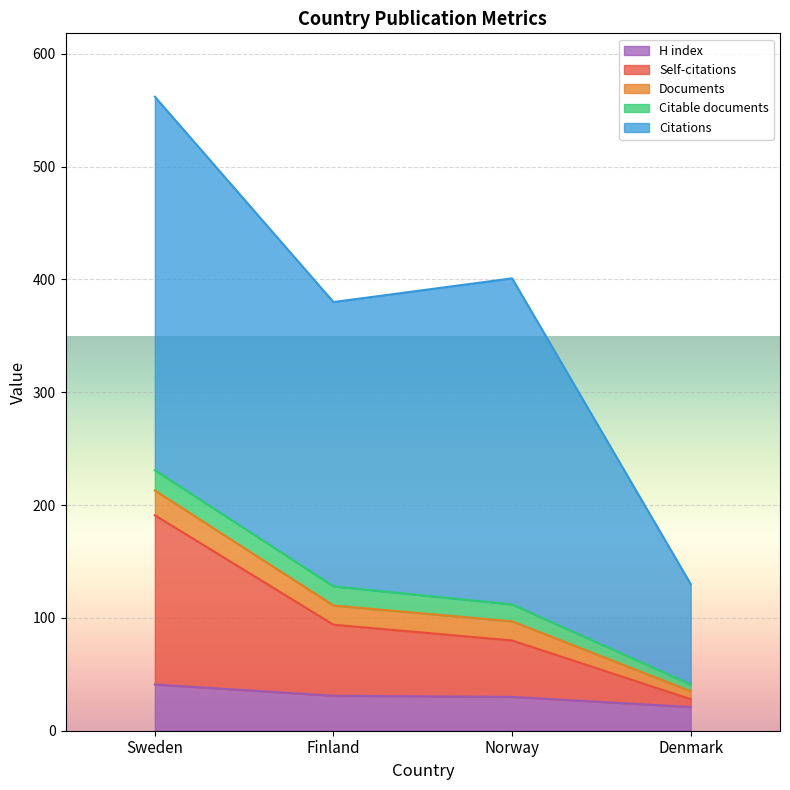

True or false: Self-citations and H index intersect in this chart.

False